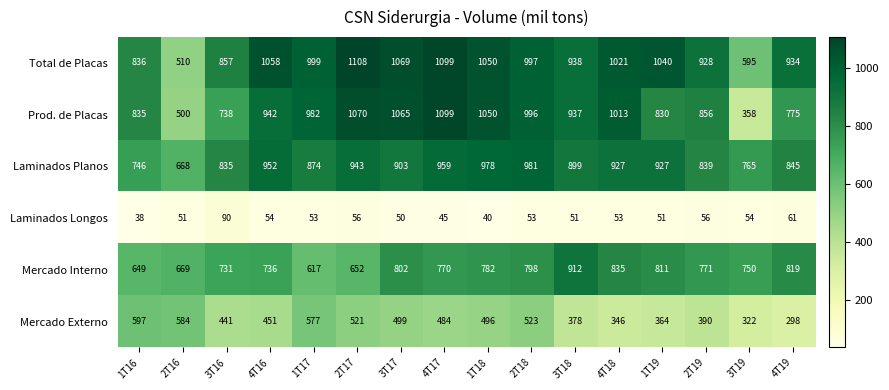

What is the sum of all Laminados Planos values?

14041